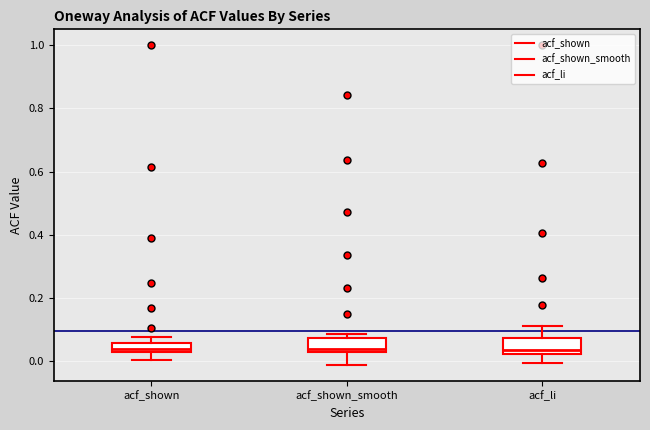

Where is the upper edge of the box for acf_shown on the y-axis? The values are not printed on the chart, so give them approximately, as read against the axis.

0.06